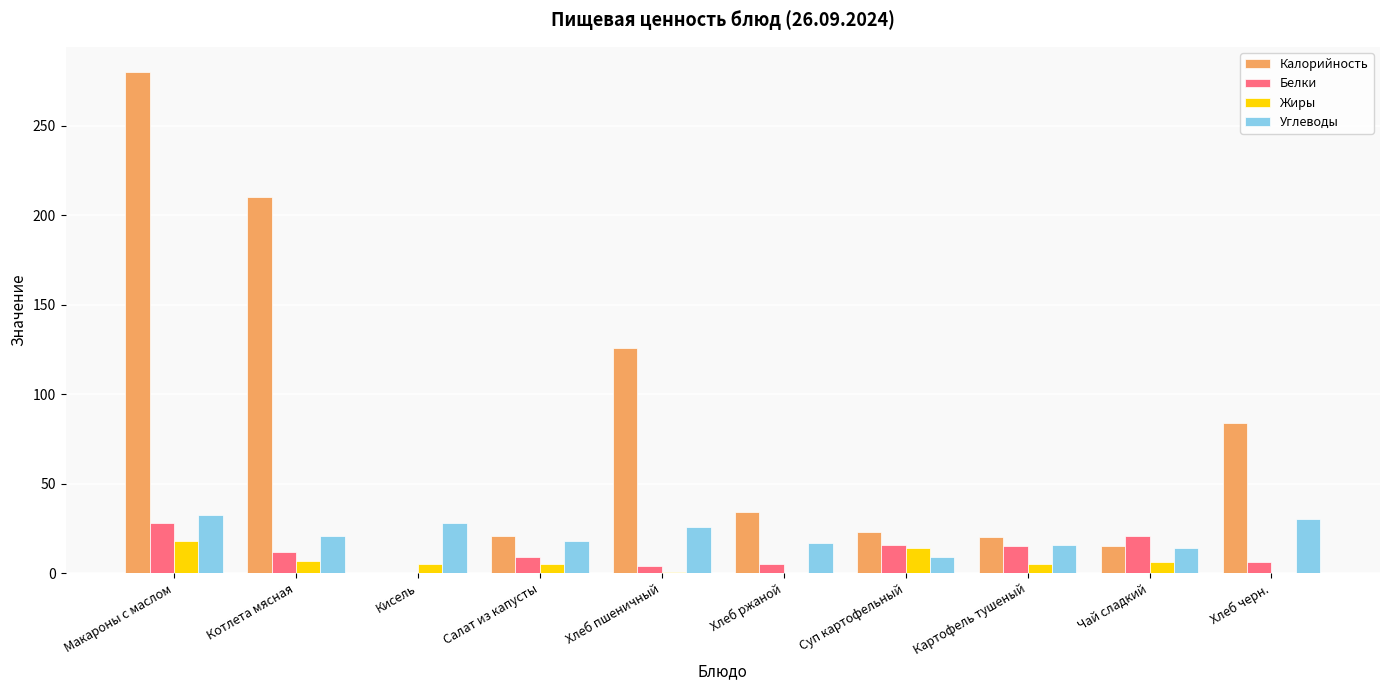

Between Салат из капусты and Хлеб пшеничный, which series saw the biggest shift?

Калорийность